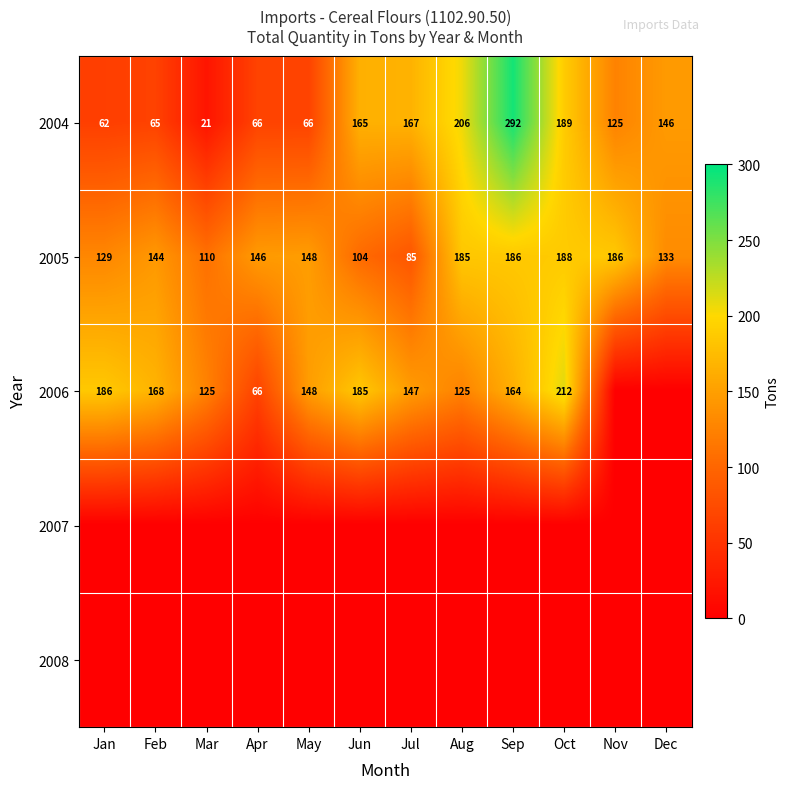

What is the total value across all series at Nov?

311